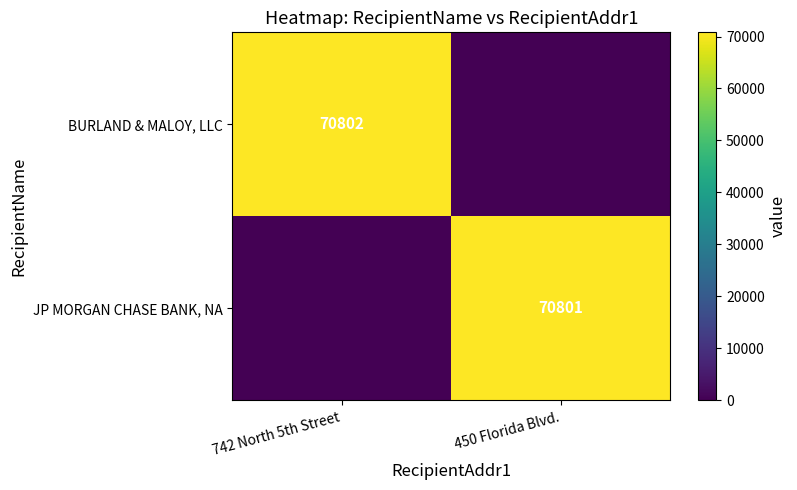

Is it true that BURLAND & MALOY, LLC equals 29503 at 742 North 5th Street?

False